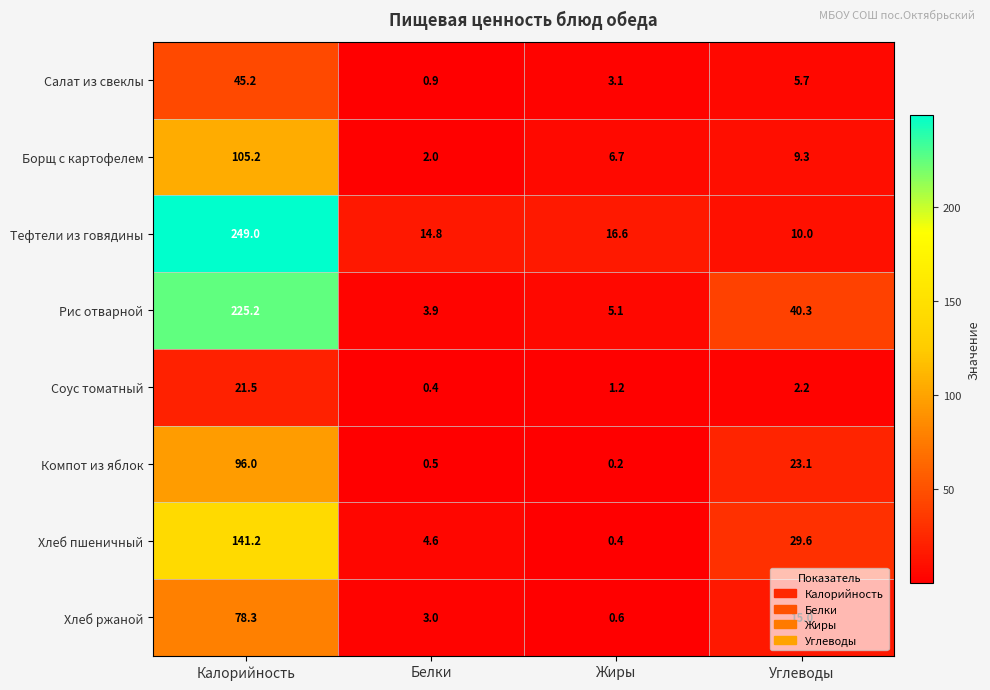

Between Калорийность and Жиры, which series saw the biggest shift?

Тефтели из говядины